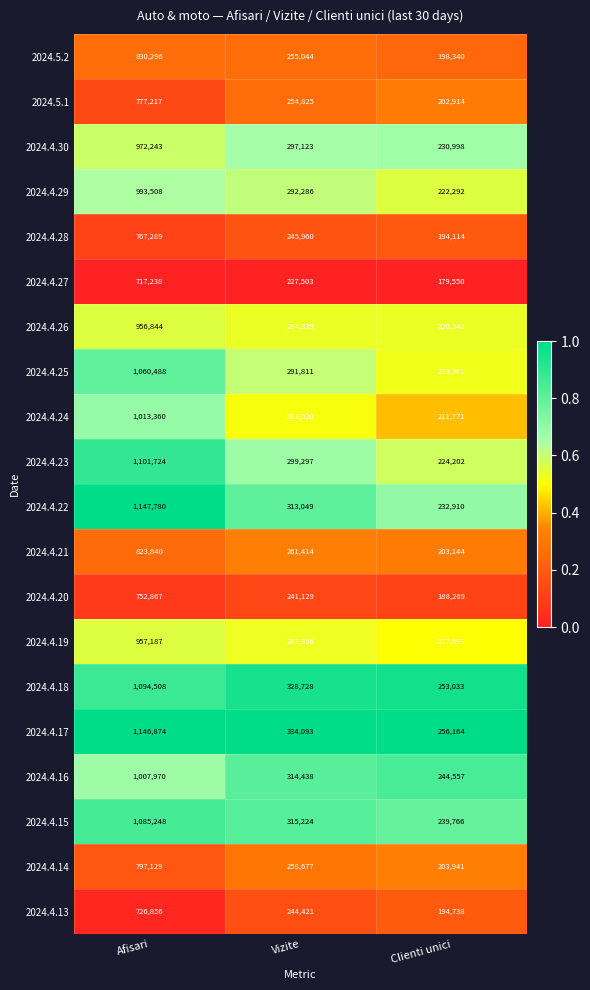

Which series has the largest total across all categories?

2024.4.17